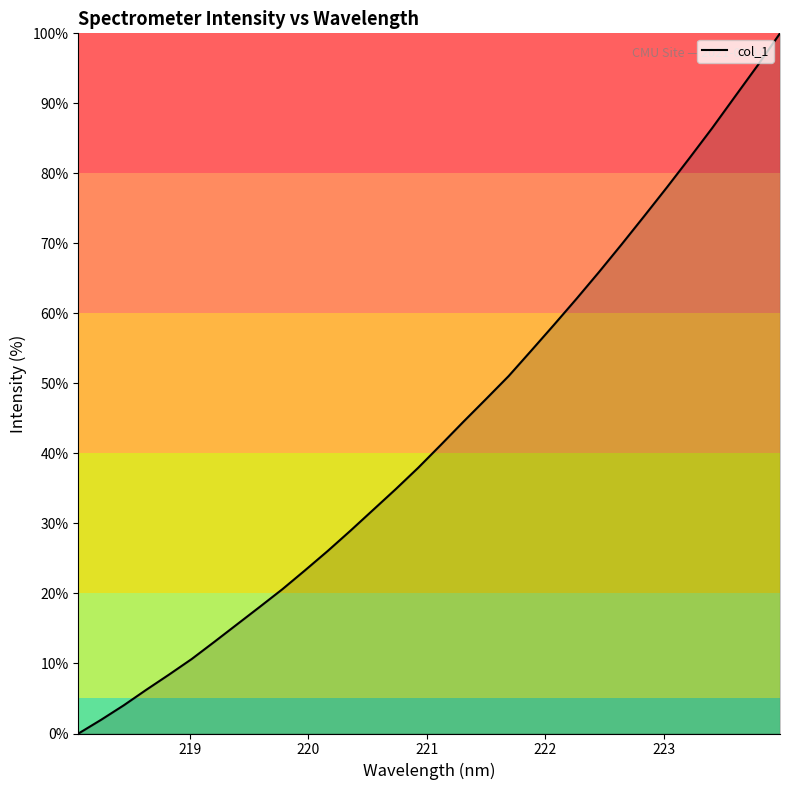

What is the difference between the maximum and minimum values?

100.0